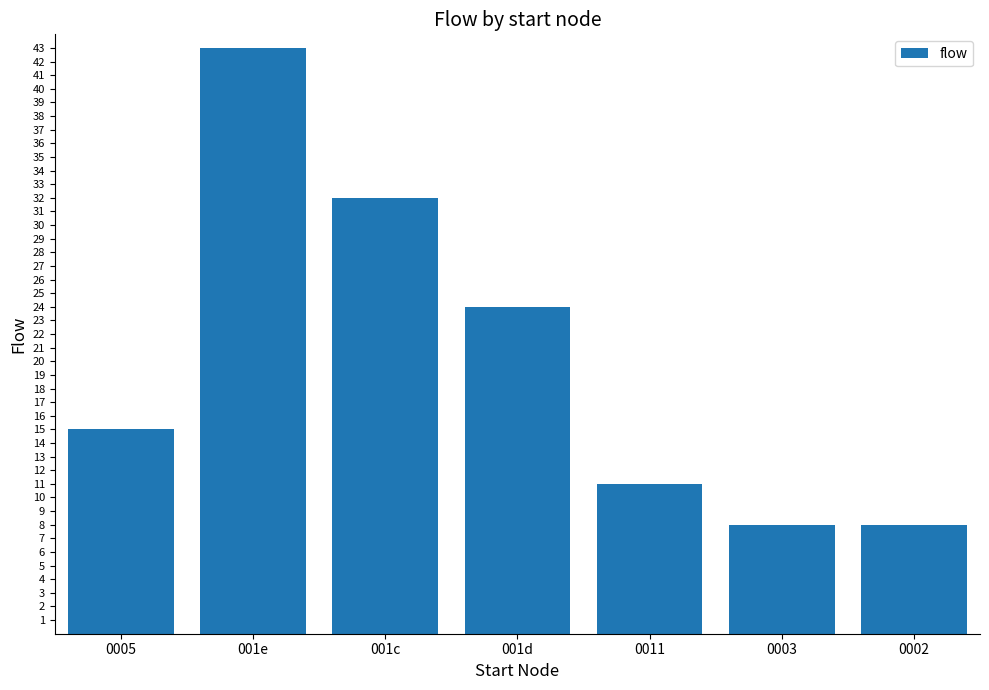

The chart shows a value of 20 at 0005. True or false?

False